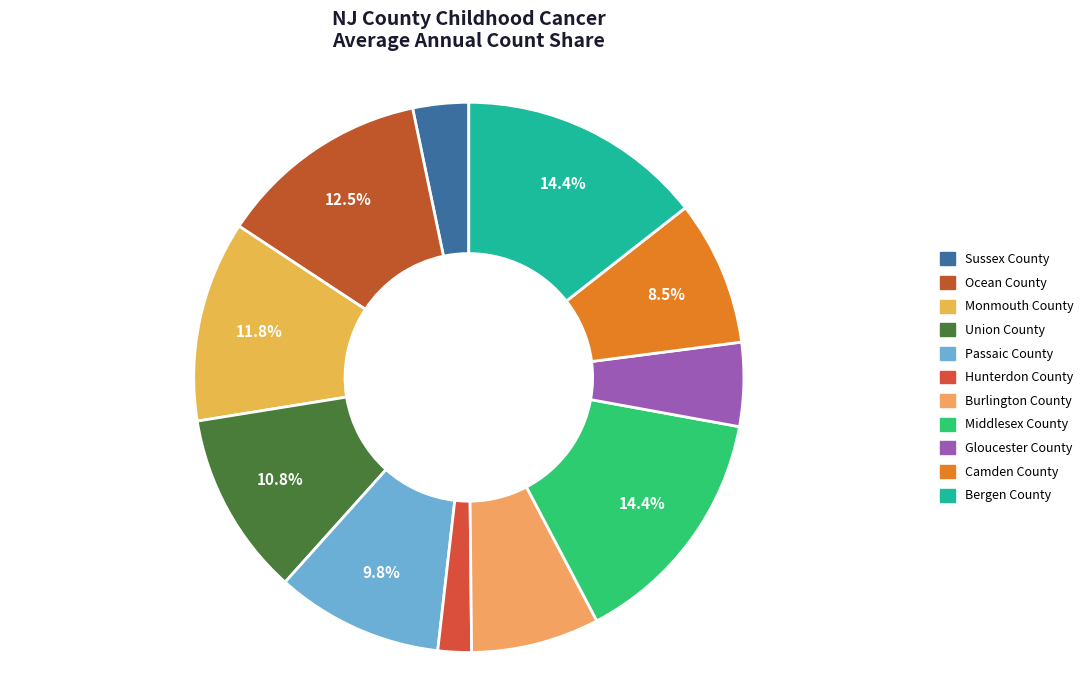

How many segments does this pie chart have?

11